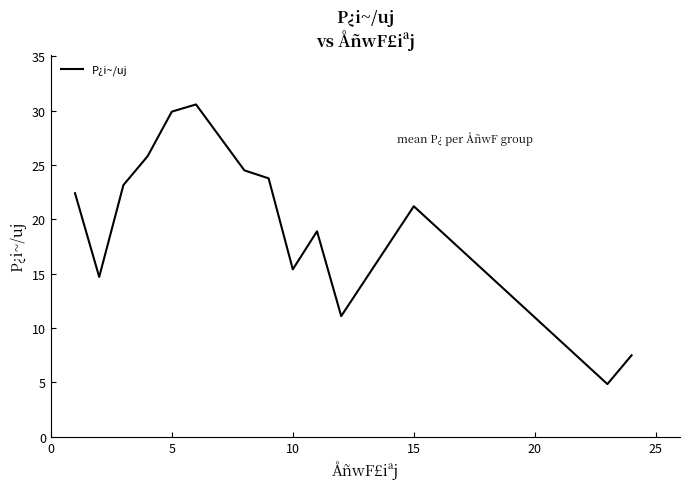

What is the greatest value displayed?

30.6